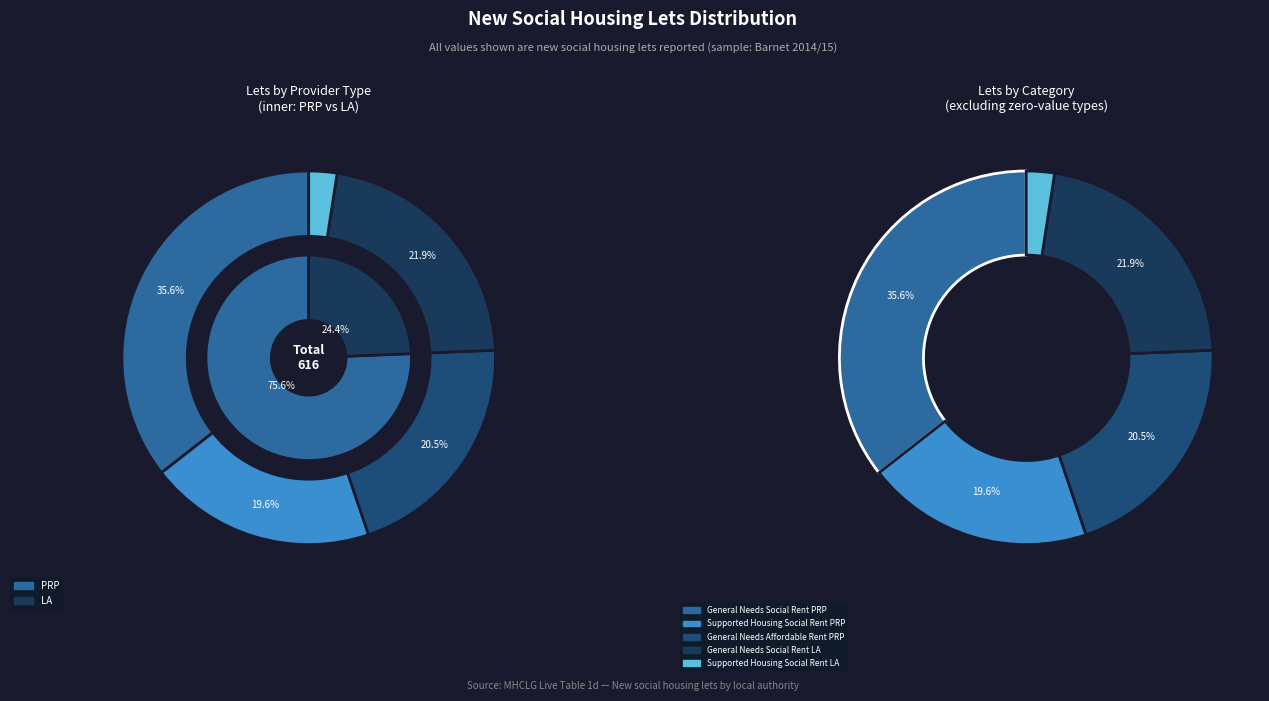

Is Supported Housing Affordable Rent PRP the majority of the pie?

No